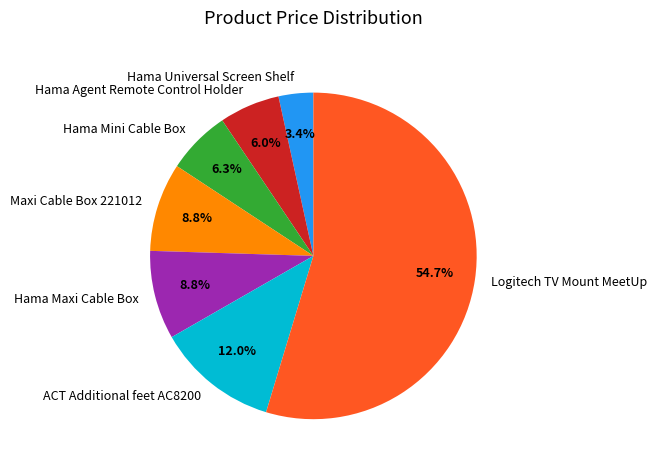

What percentage is the Maxi Cable Box 221012 slice, to the nearest percent?

9%